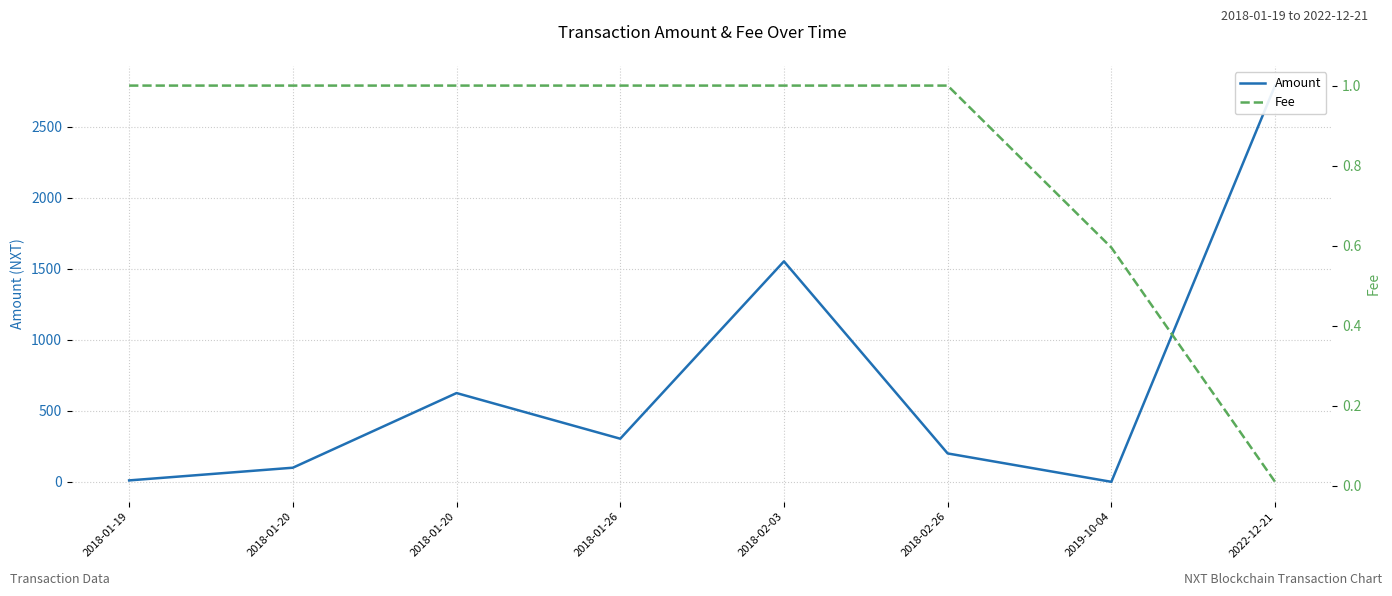

How many series are shown in this chart?

2